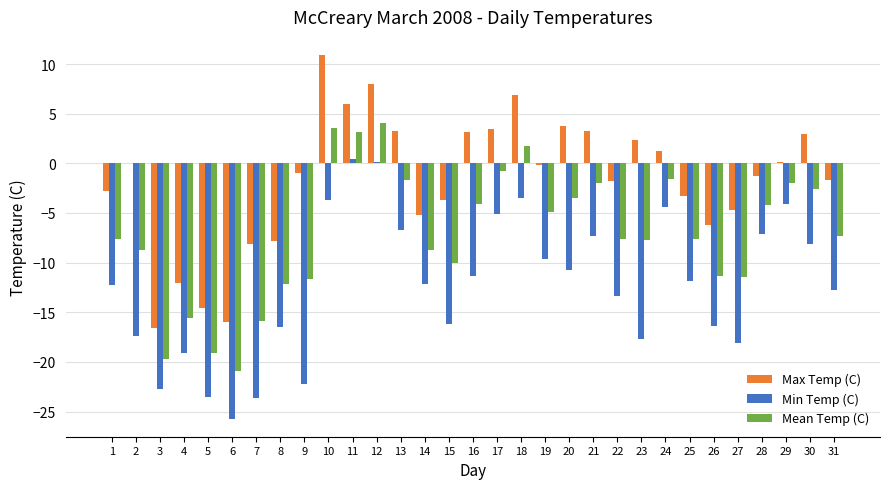

Is the value of Max Temp (C) at 14 greater than the value of Min Temp (C) at 30?

Yes